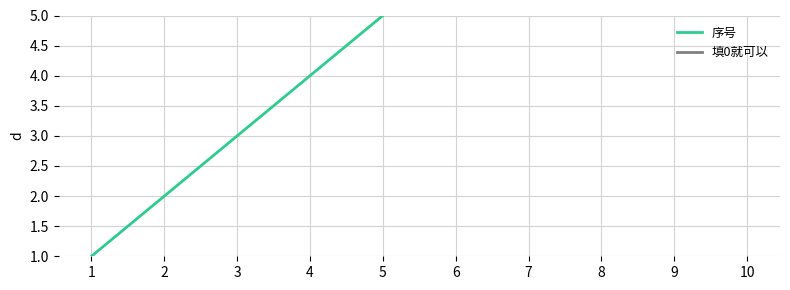

True or false: 序号 and 填0就可以 cross at least once.

False